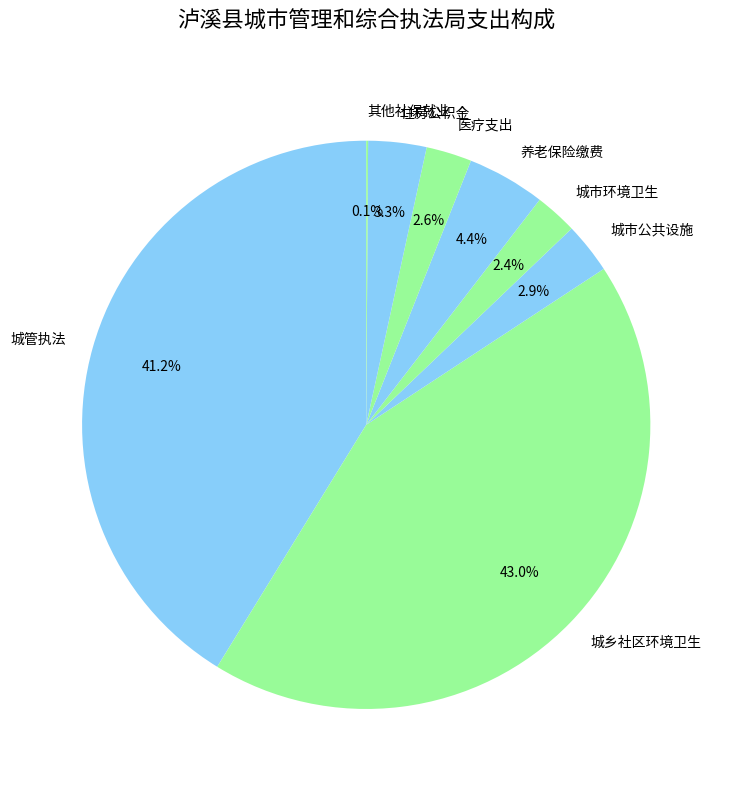

What percentage do 养老保险缴费 and 城市公共设施 together represent?

7.3%